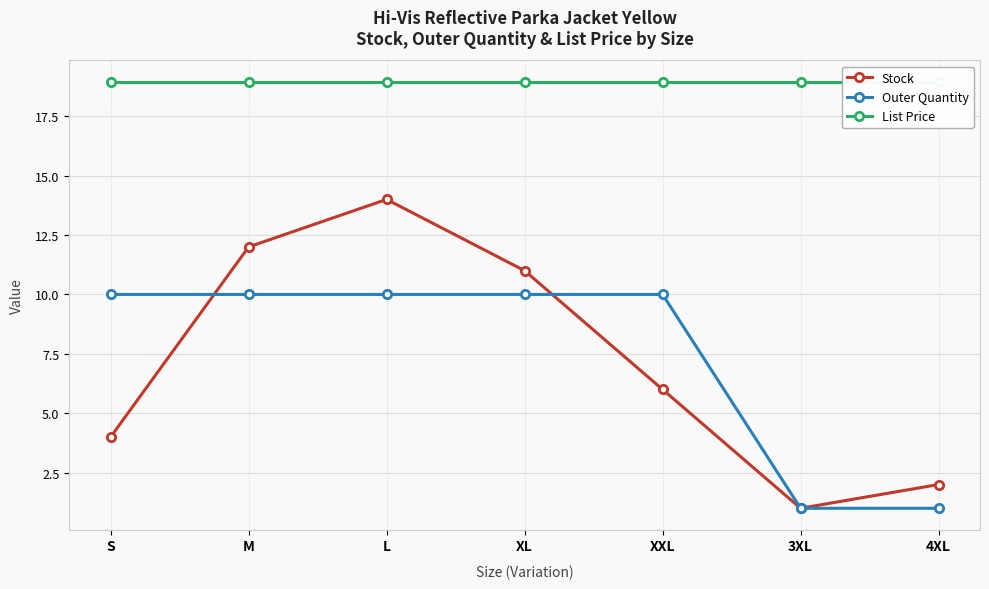

Is the value of Stock at L greater than the value of List Price at XXL?

No